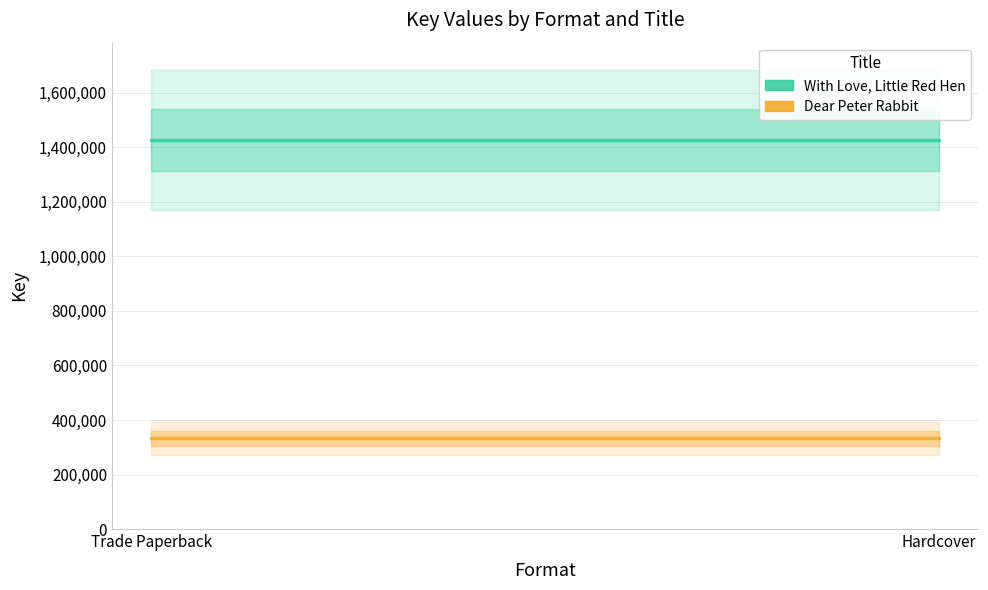

At how many categories does at least one series exceed 335739?

2